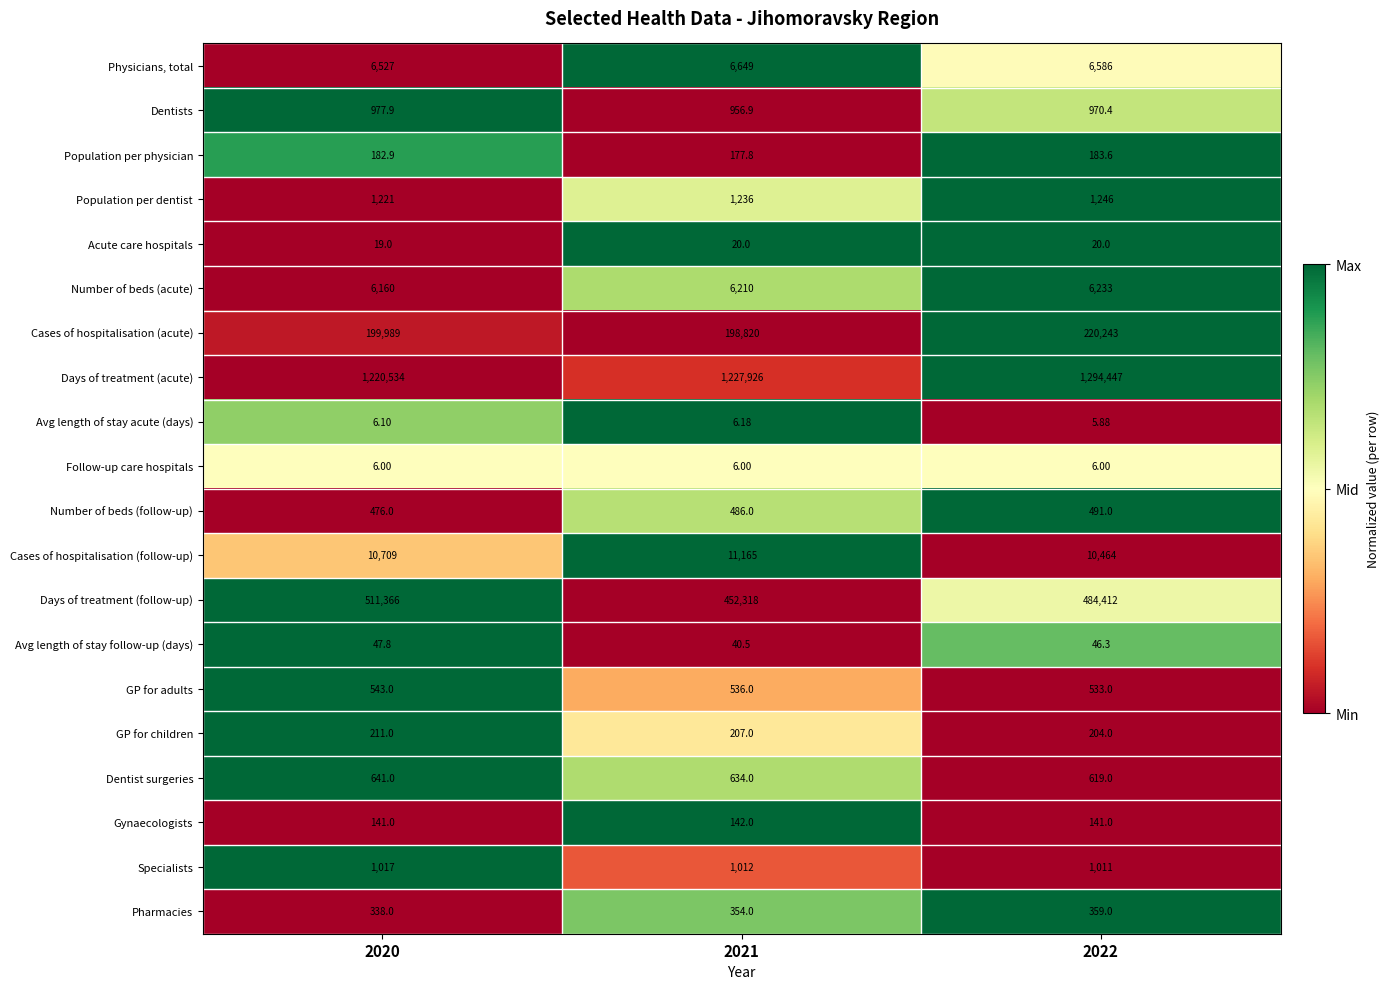

What is the difference between the highest and lowest values at 2021?

1227920.0